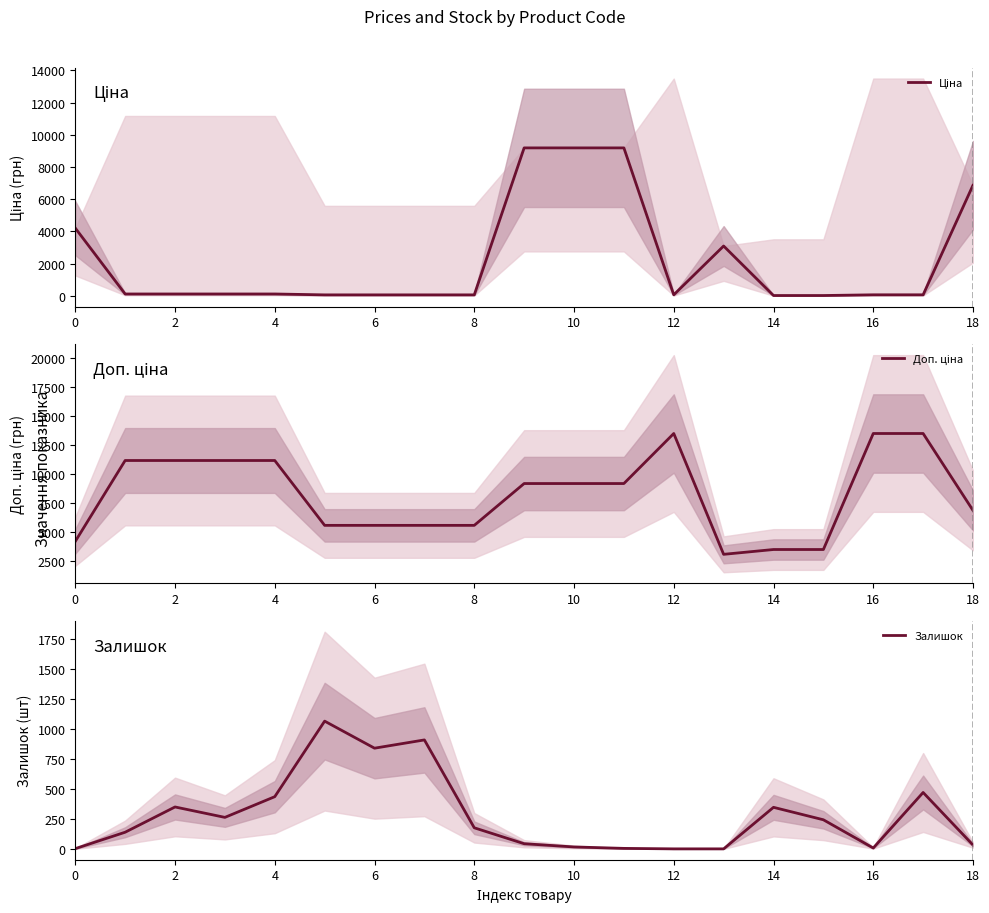

True or false: Залишок and Ціна cross at least once.

True